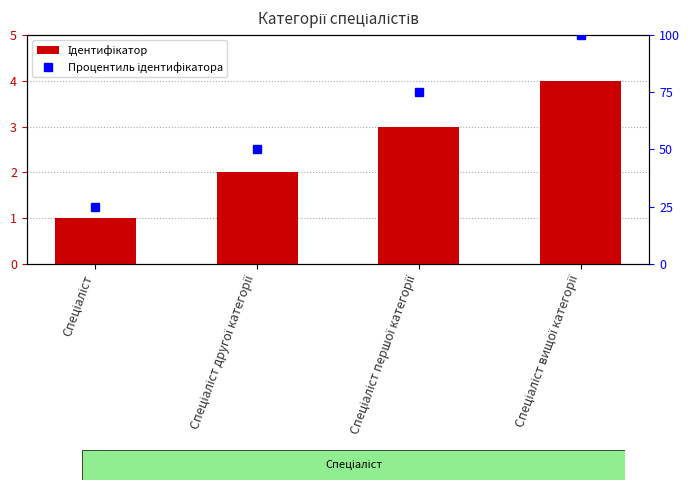

What are all the series names shown in the legend?

Ідентифікатор, Процентиль ідентифікатора